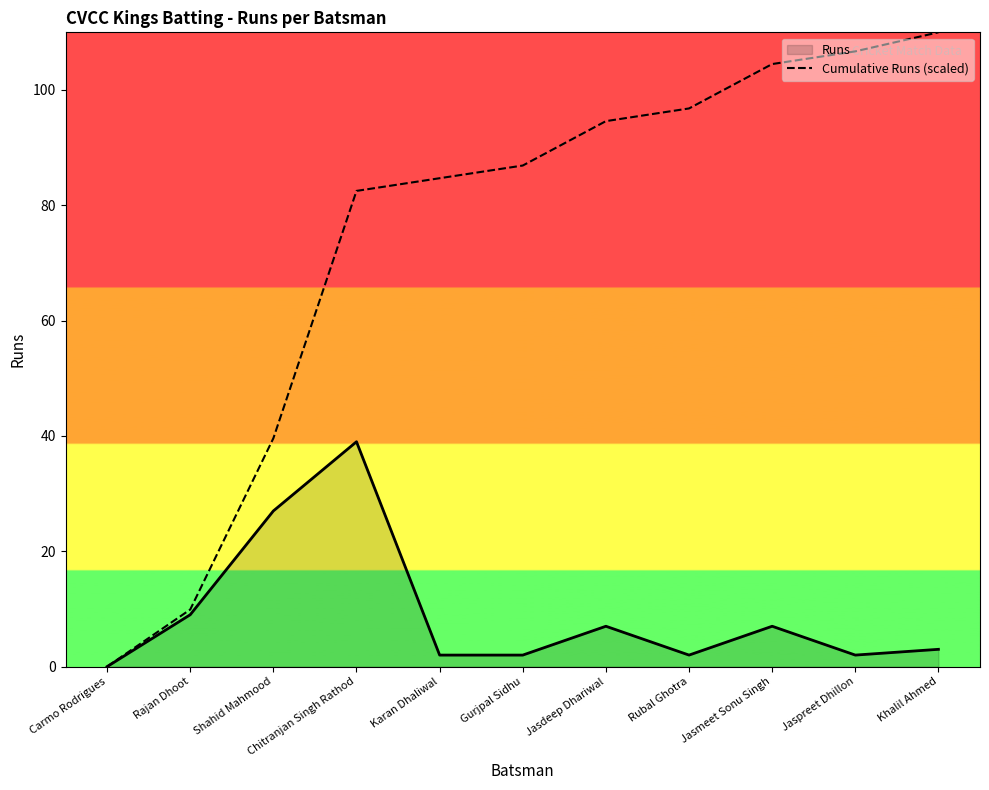

Rank the categories by Cumulative Runs (scaled) value from lowest to highest.

Carmo Rodrigues, Rajan Dhoot, Shahid Mahmood, Chitranjan Singh Rathod, Karan Dhaliwal, Gurjpal Sidhu, Jasdeep Dhariwal, Rubal Ghotra, Jasmeet Sonu Singh, Jaspreet Dhillon, Khalil Ahmed